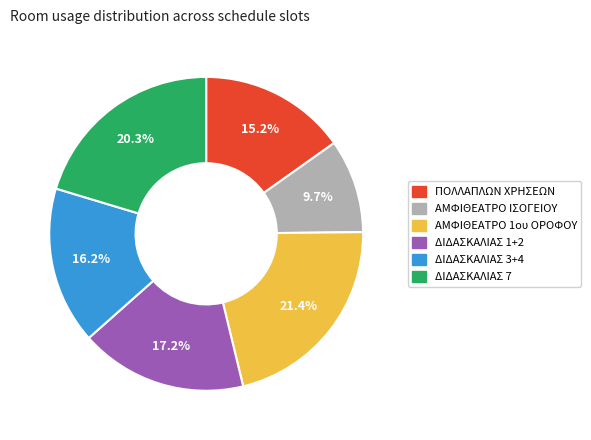

Count the number of slices in the pie.

6